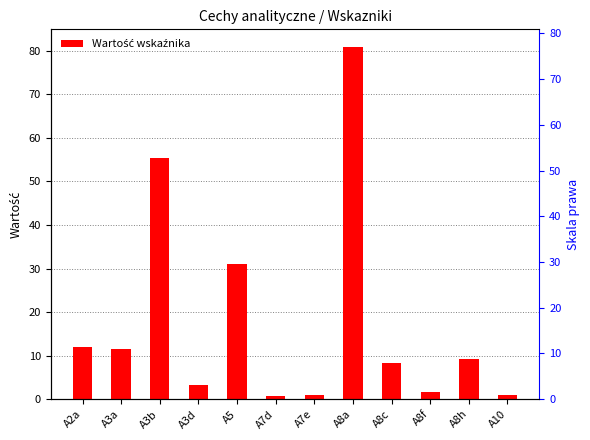

Rank the categories by value from lowest to highest.

A7d, A10, A7e, A8f, A3d, A8c, A8h, A3a, A2a, A5, A3b, A8a